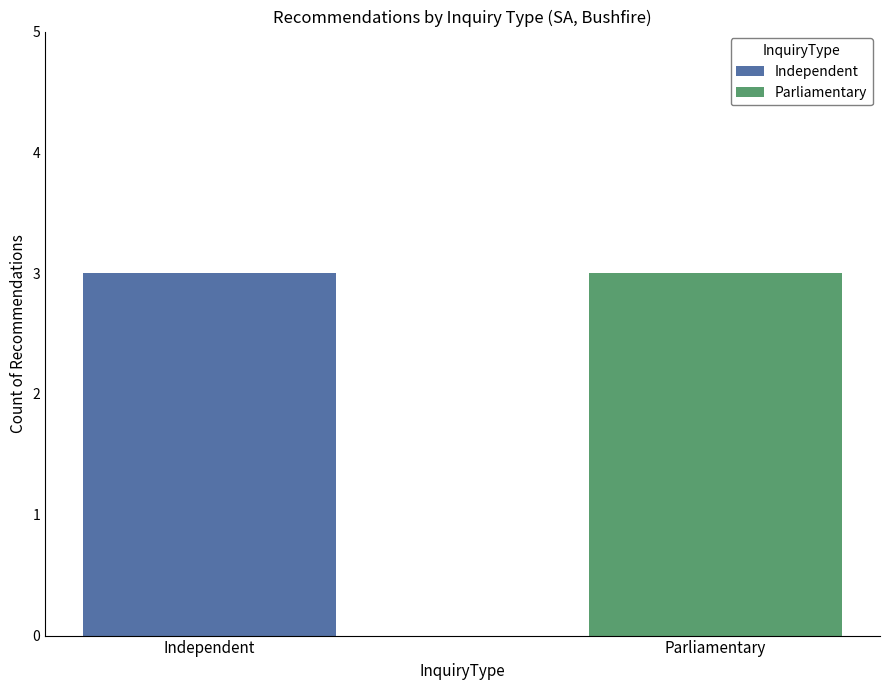

Are the bars horizontal?

No